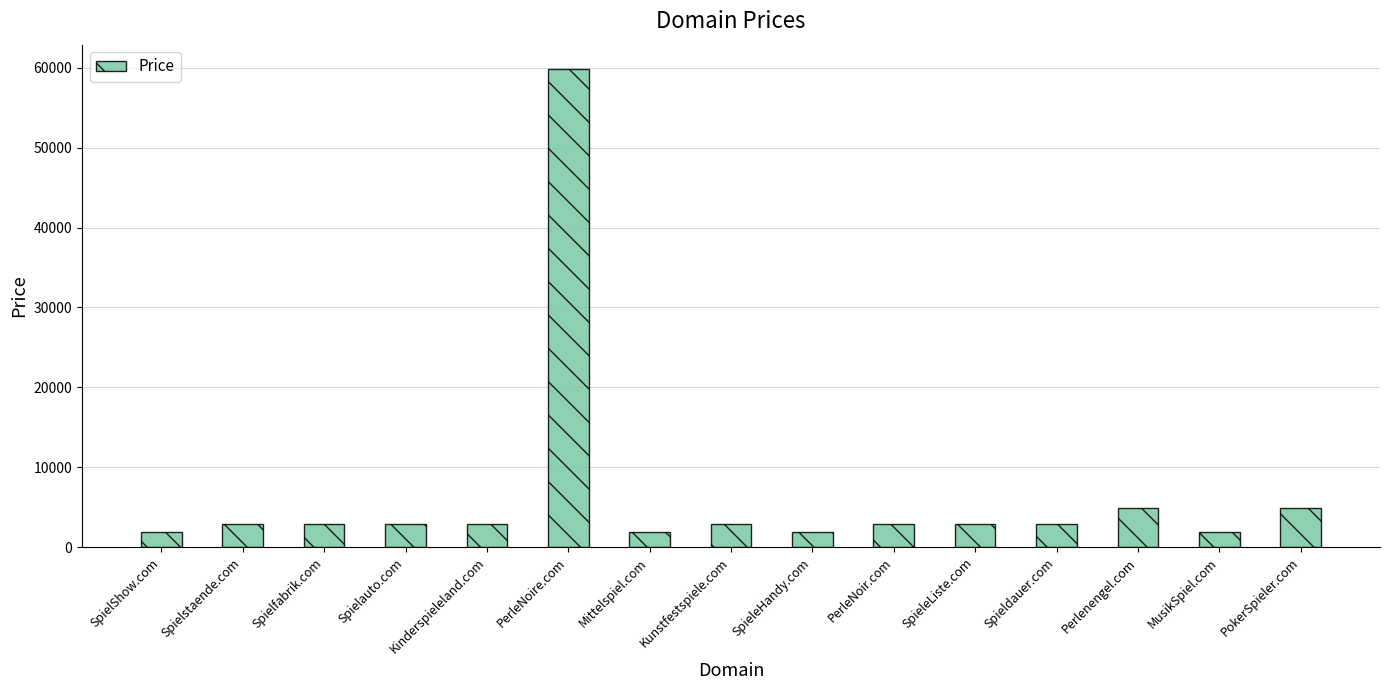

The chart shows a value of 1888 at SpieleHandy.com. True or false?

True